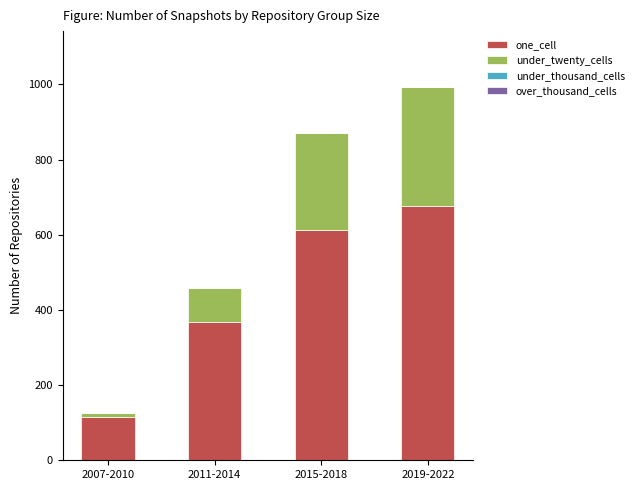

What is the total value across all series at 2011-2014?

459